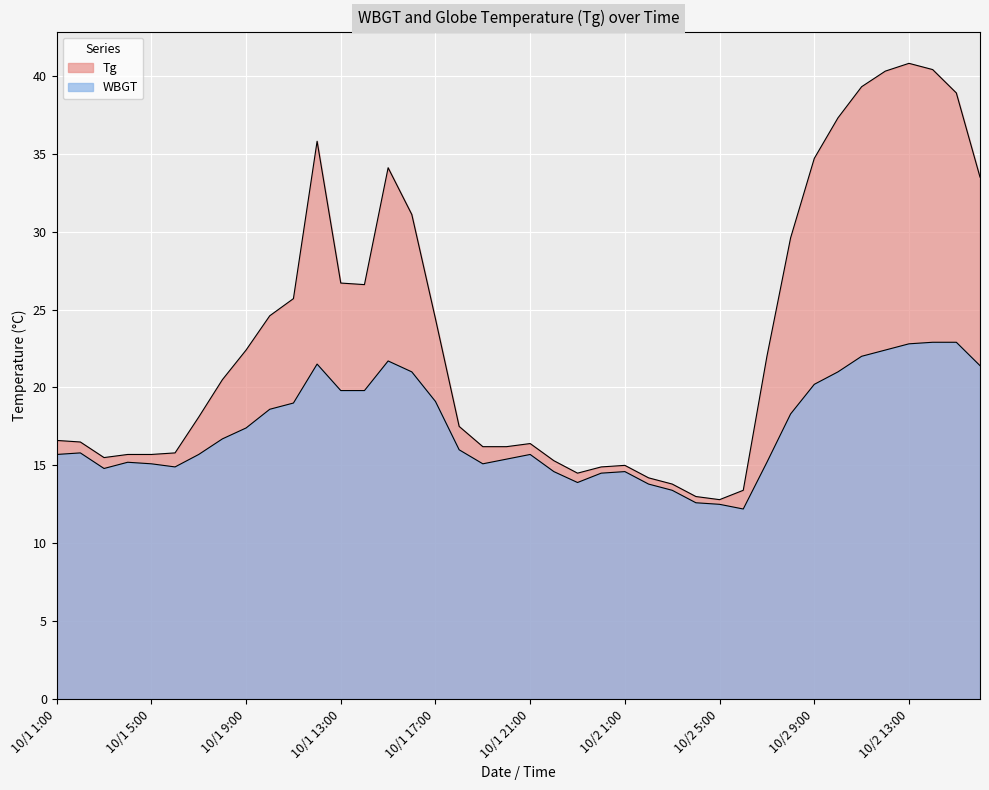

Does the chart display data point markers on the line(s)?

No